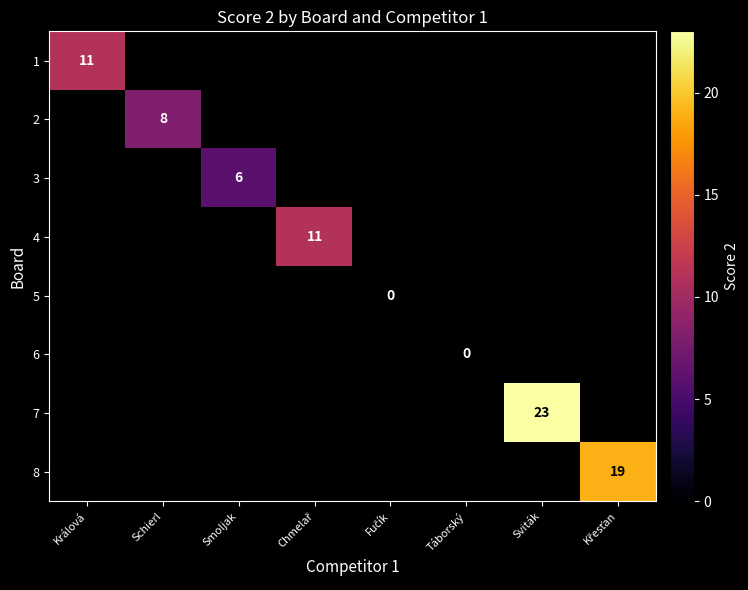

How many values in 3 are above zero?

1